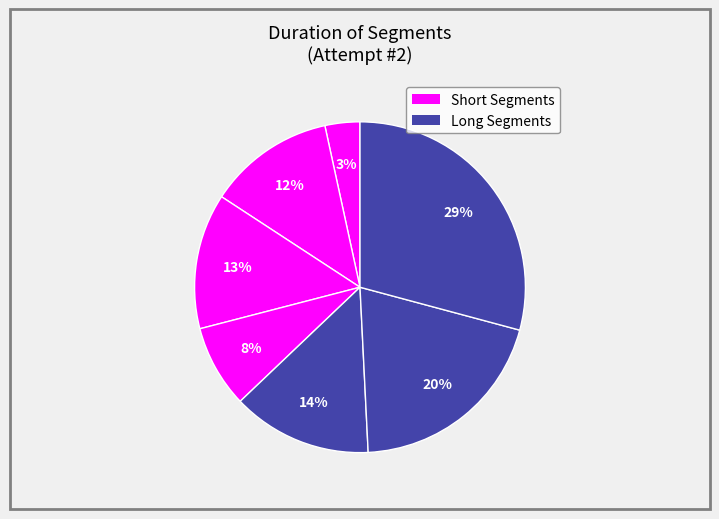

How many slices are in this pie chart?

7